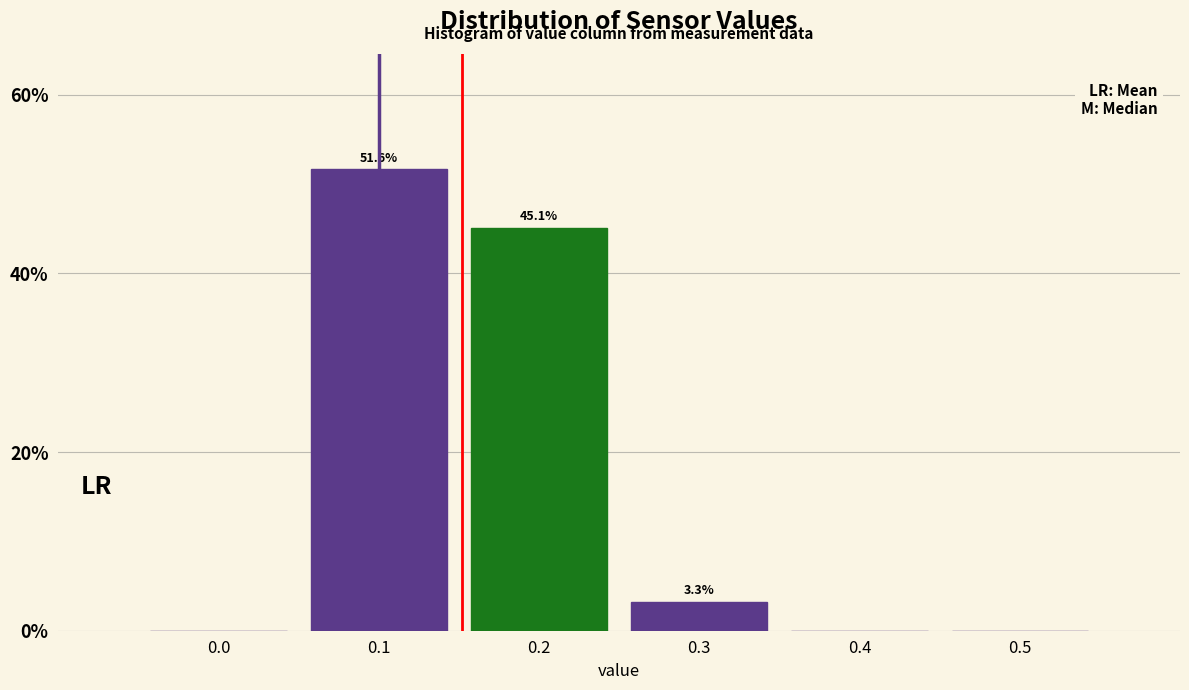

Reading left to right, transcribe all the data shown in this chart.

0.0=0.0	0.1=51.6	0.2=45.1	0.3=3.3	0.4=0.0	0.5=0.0